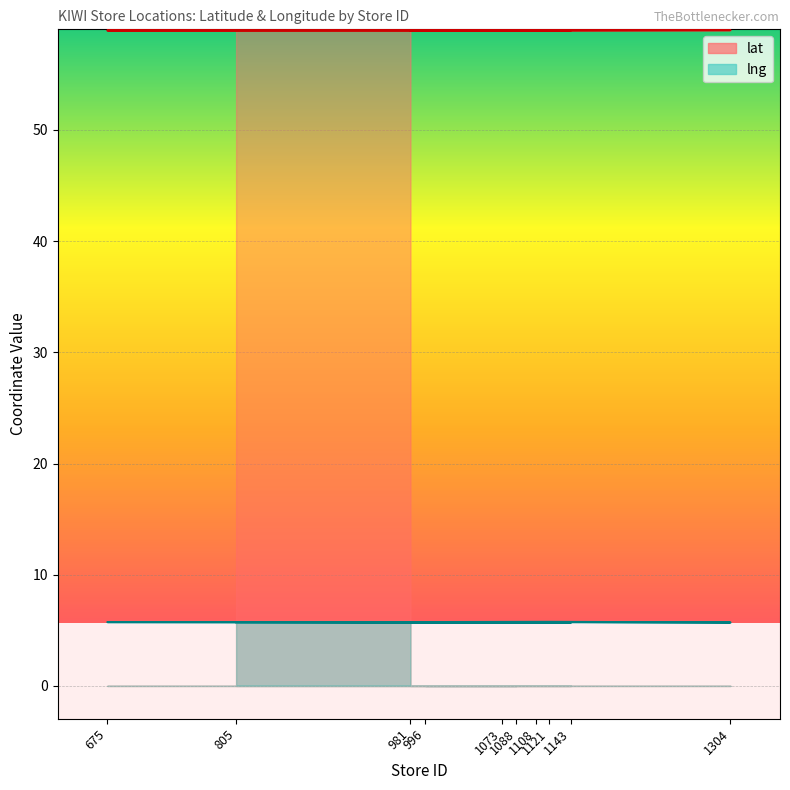

Reading left to right, transcribe all the data shown in this chart.

lat: 59.0	59.0	59.0	59.0	58.9	59.0	59.0	58.9	59.0	59.0
lng: 5.7	5.8	5.7	5.7	5.7	5.7	5.7	5.7	5.7	5.7